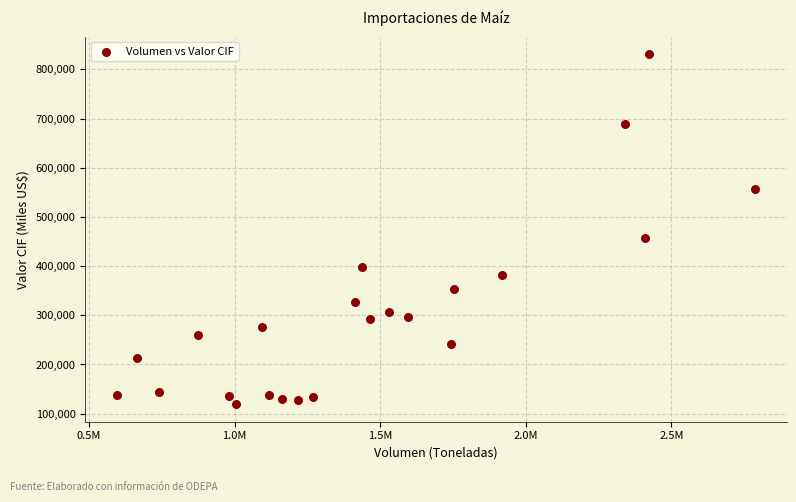

What is the range of X values (max minus min)?

2191413.2